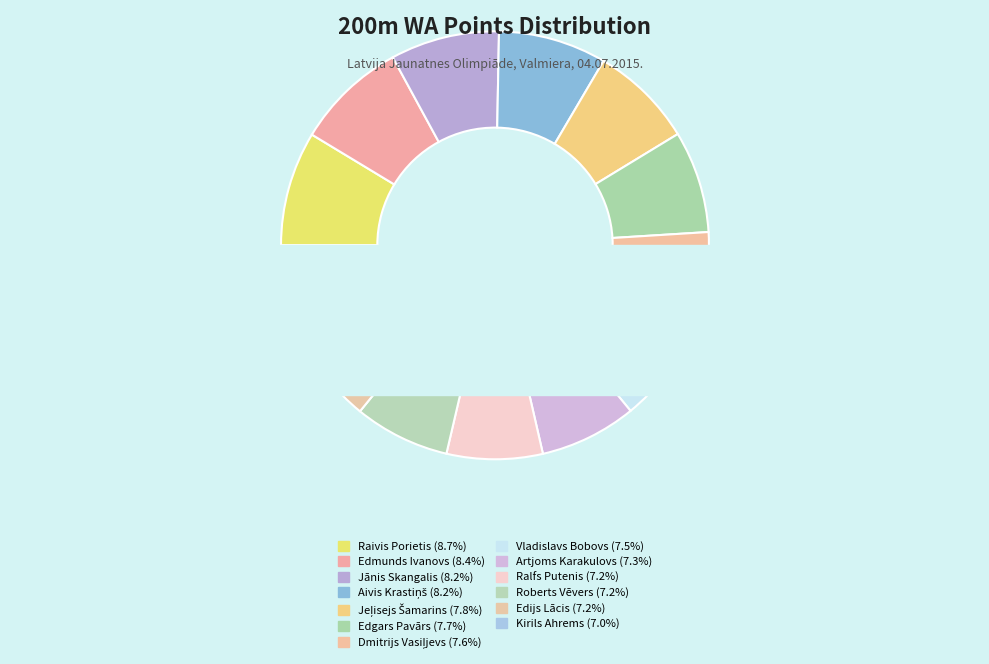

Which category has the smallest portion of the pie?

Kirils Ahrems